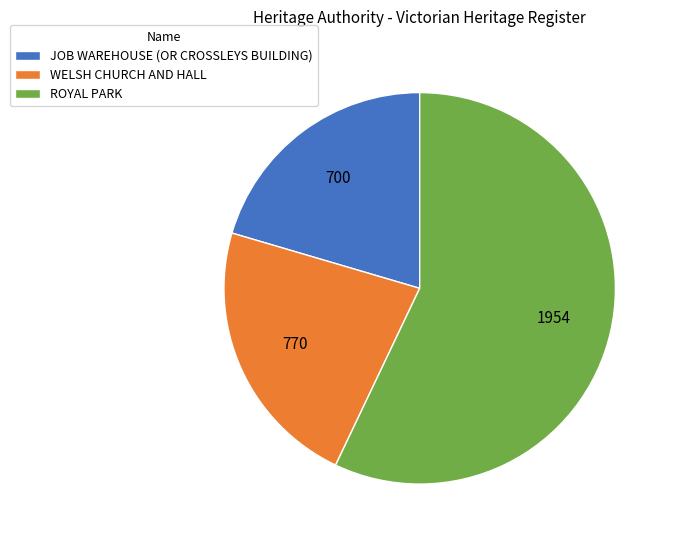

How many slices are in this pie chart?

3